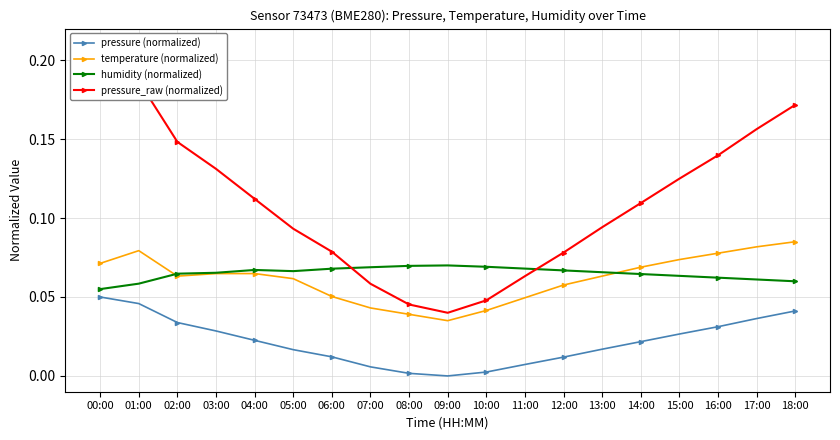

What is the label of the 16th point from the right?

03:00